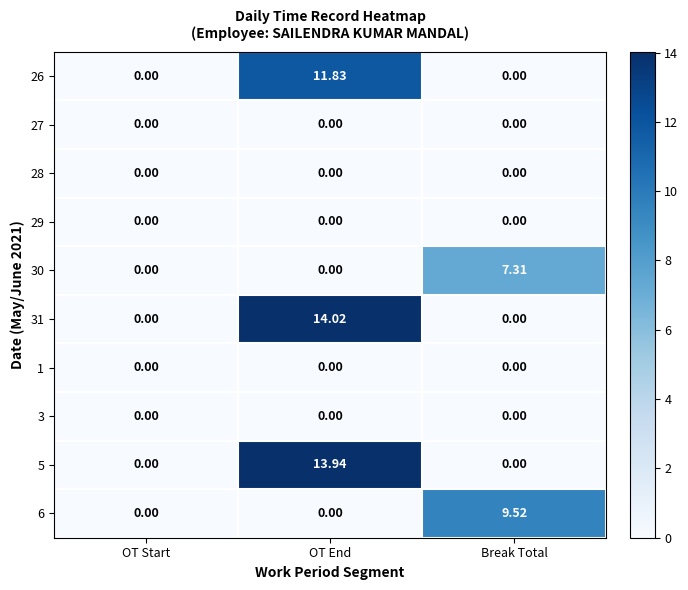

Count the number of categories in the chart.

3